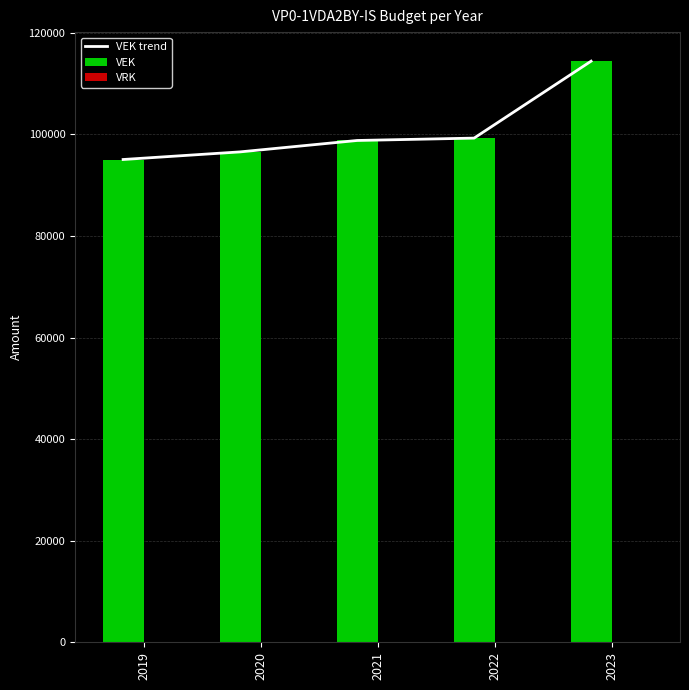

How many data points does each series have?

5